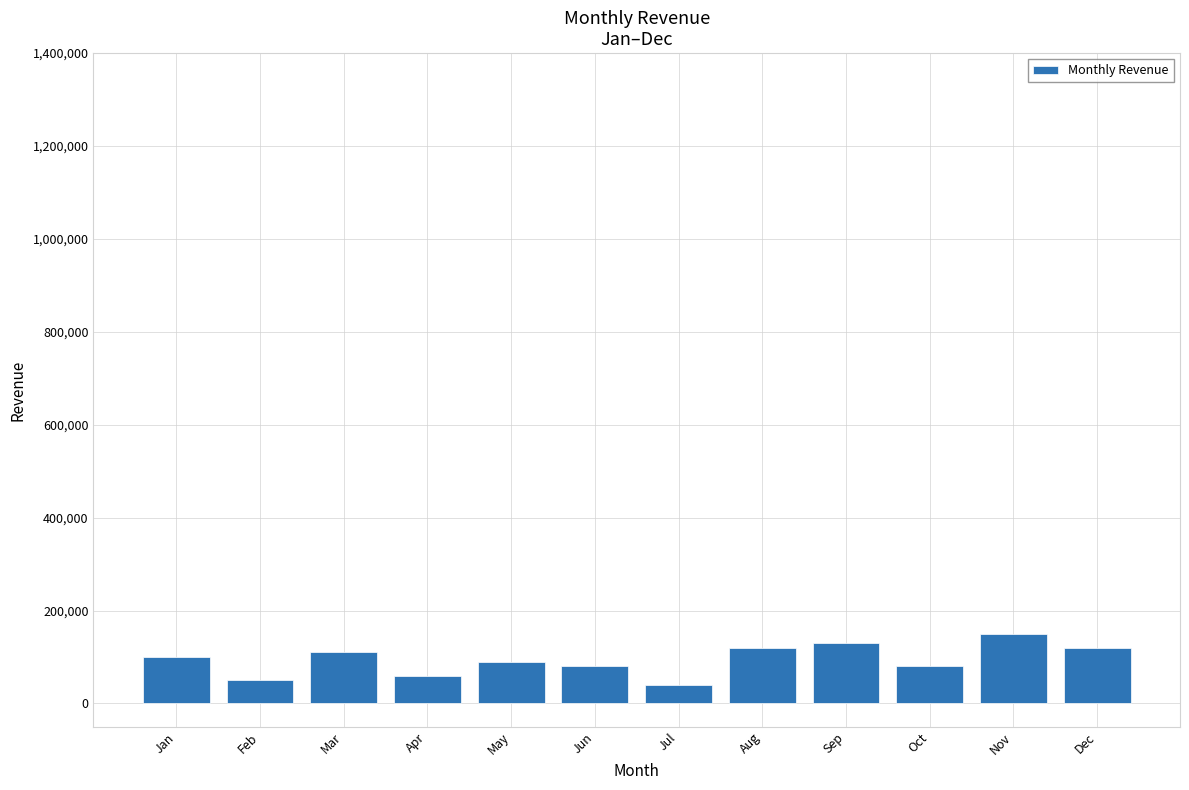

Approximately how many times larger is the value at Jan compared to Dec?

0.8